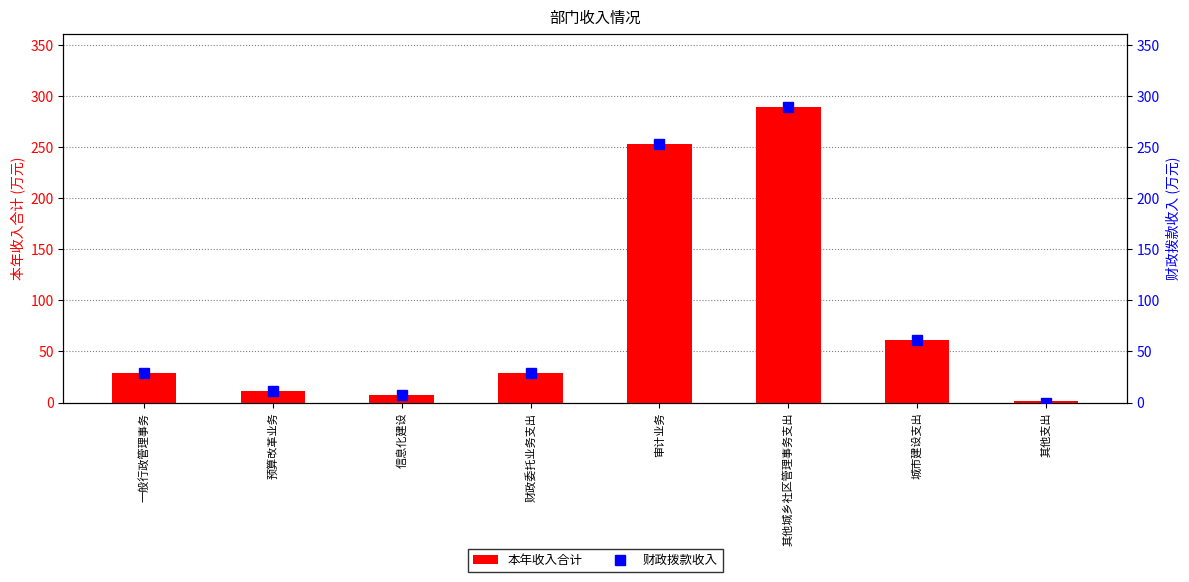

Reading left to right, what are all the values shown in this chart?

本年收入合计: 29.1	11.5	7.2	28.6	253.3	288.6	61.6	1.6
财政拨款收入: 29.1	11.5	7.2	28.6	253.3	288.6	61.6	0.0